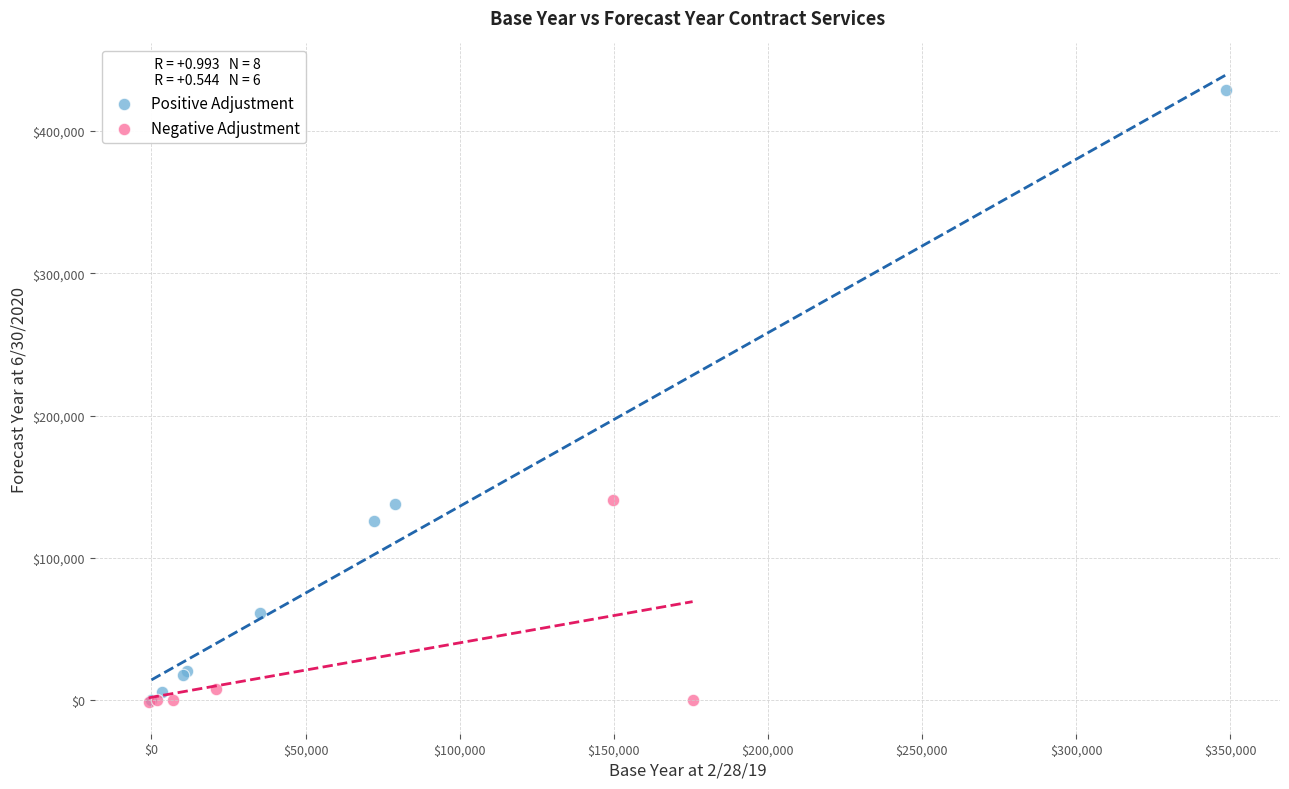

Which series contains the highest Y value?

Positive Adjustment